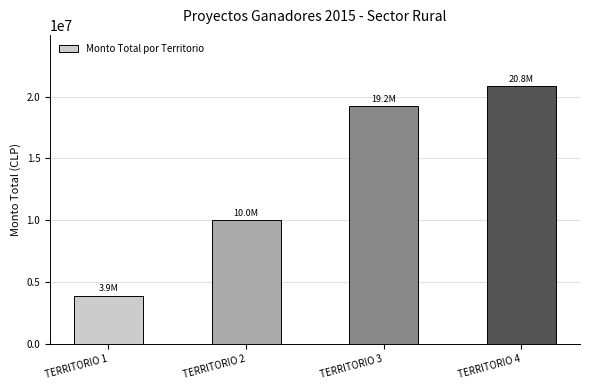

True or false: the data shows 13766186 at TERRITORIO 2.

False